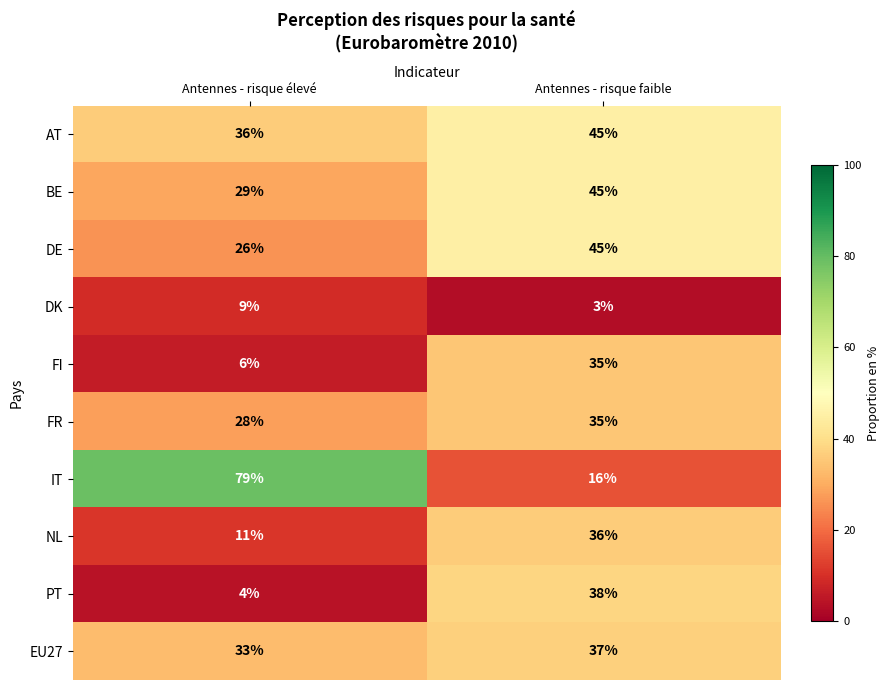

What is the average value of the DE series?

36